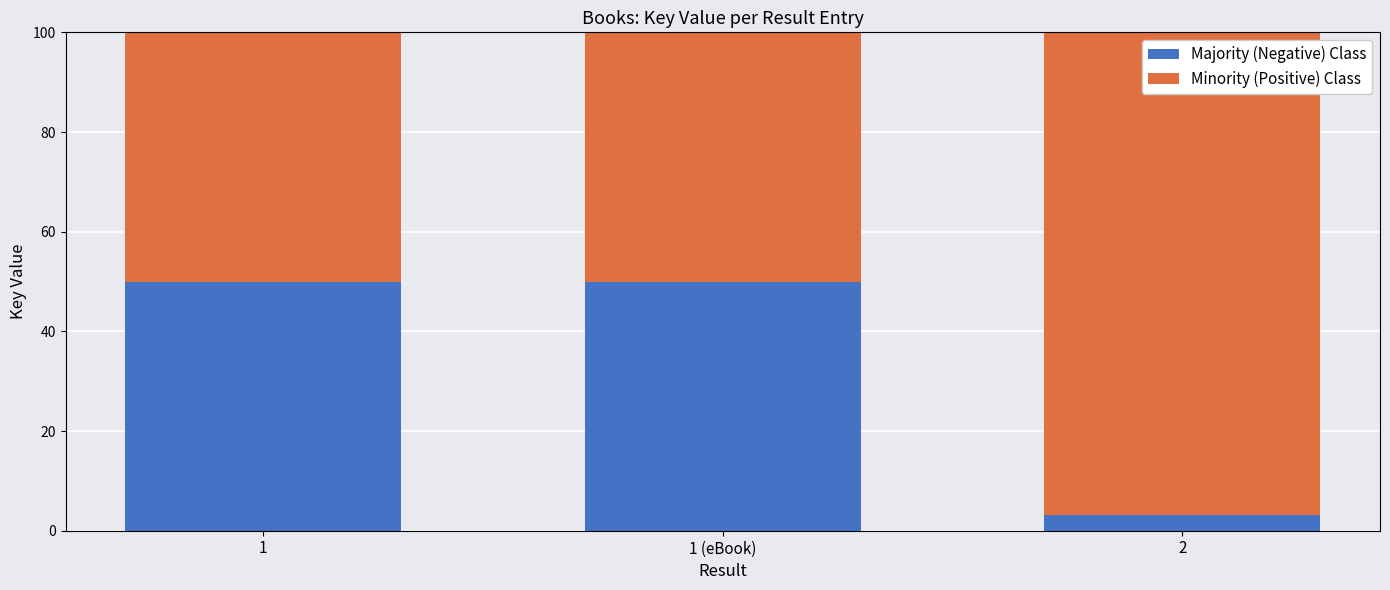

What is the total value across all series at 1?

100.0